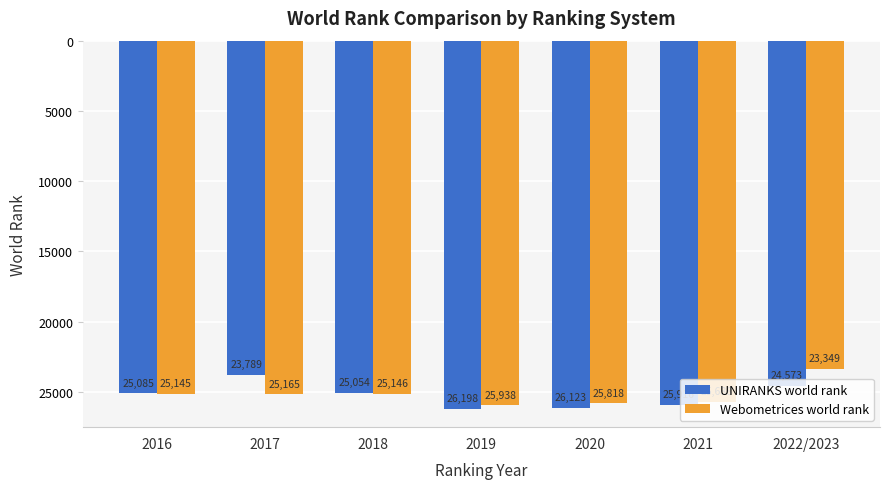

Rank the series by their average value, from highest to lowest.

UNIRANKS world rank, Webometrices world rank